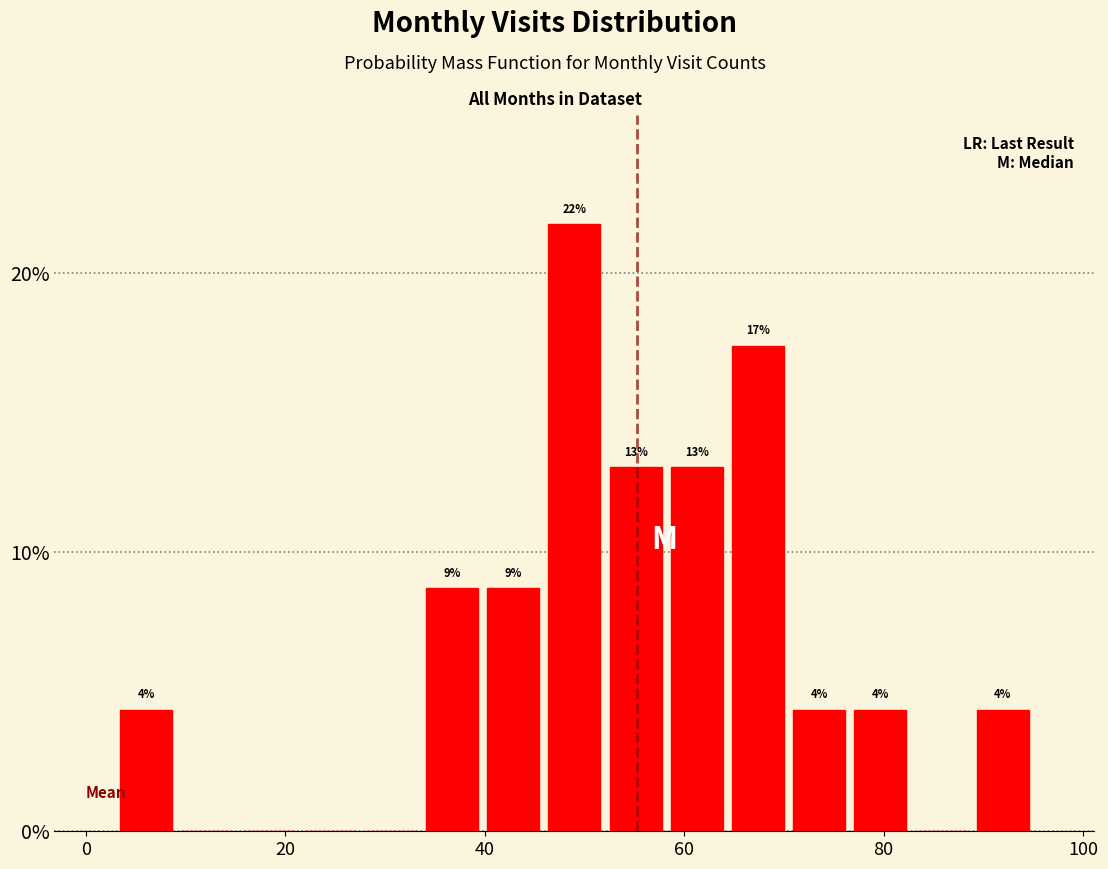

Read against the x-axis, roughly where is the centre of the tallest bar?

50